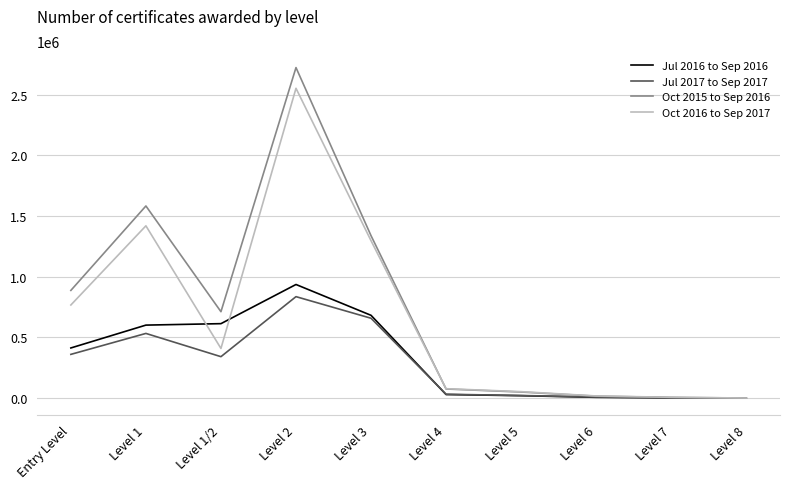

What is the difference between the maximum and minimum values in the Oct 2015 to Sep 2016 series?

2722650